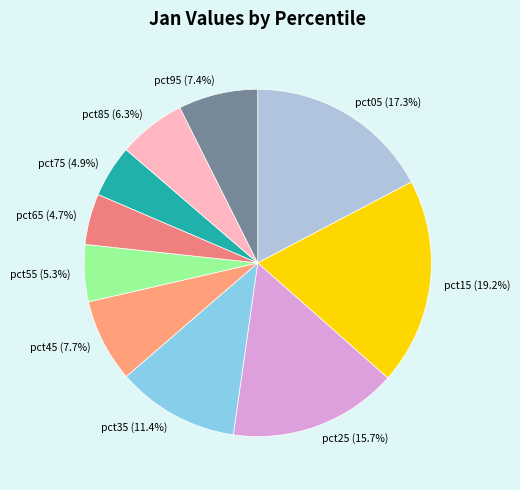

Is pct95 (7.4%) the majority of the pie?

No